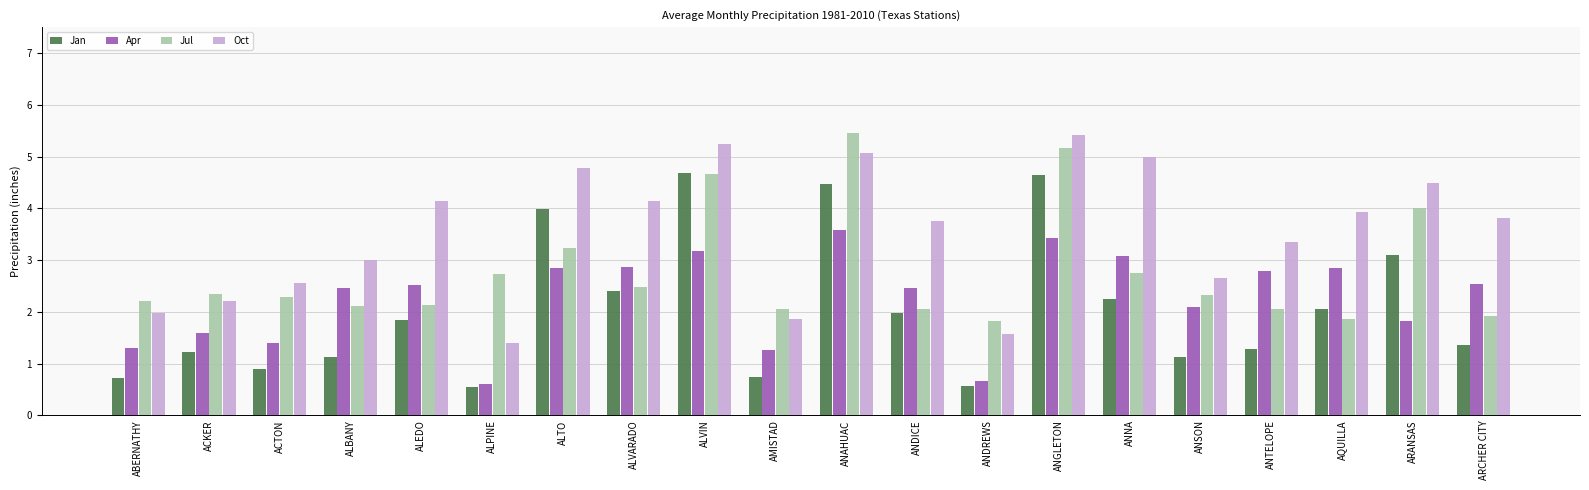

What is the approximate value of Apr at AMISTAD?

1.3